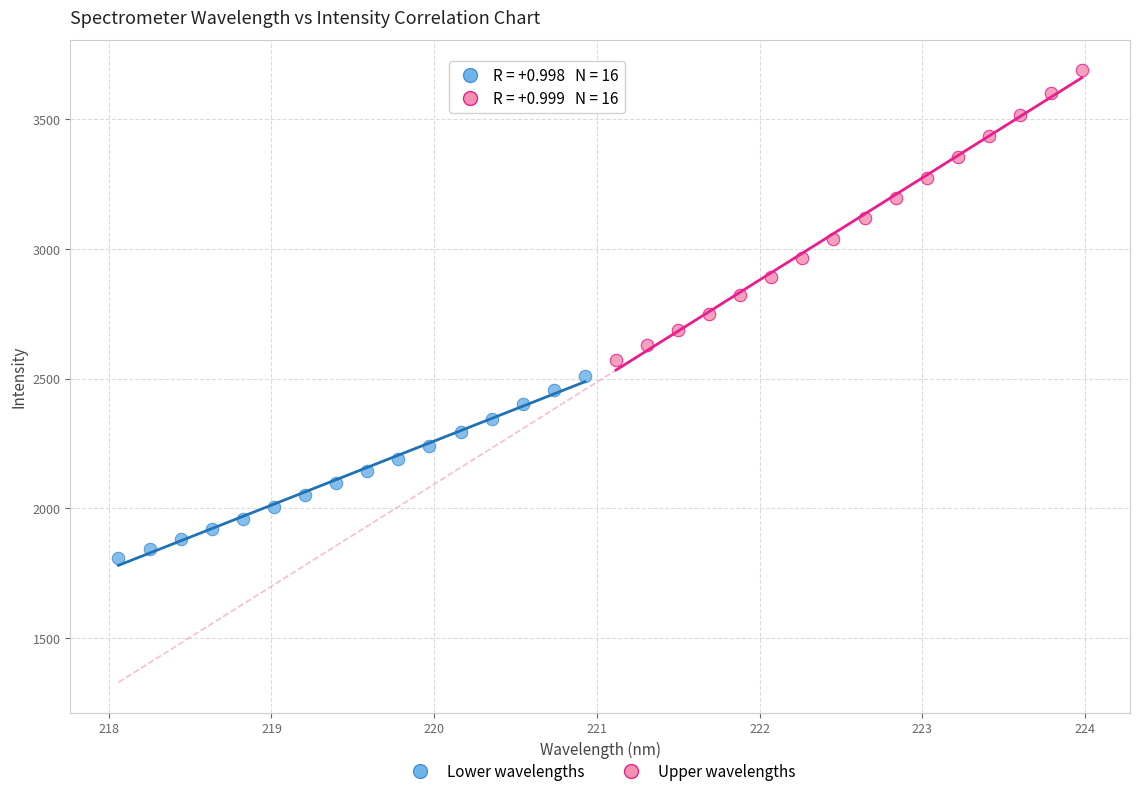

Which series reaches the maximum Y coordinate?

Upper wavelengths